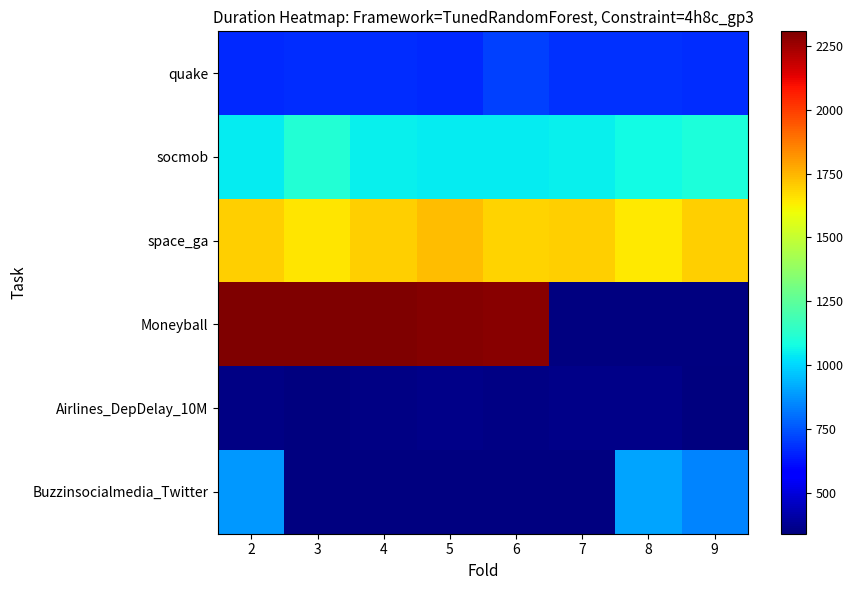

How many series are shown in this chart?

6